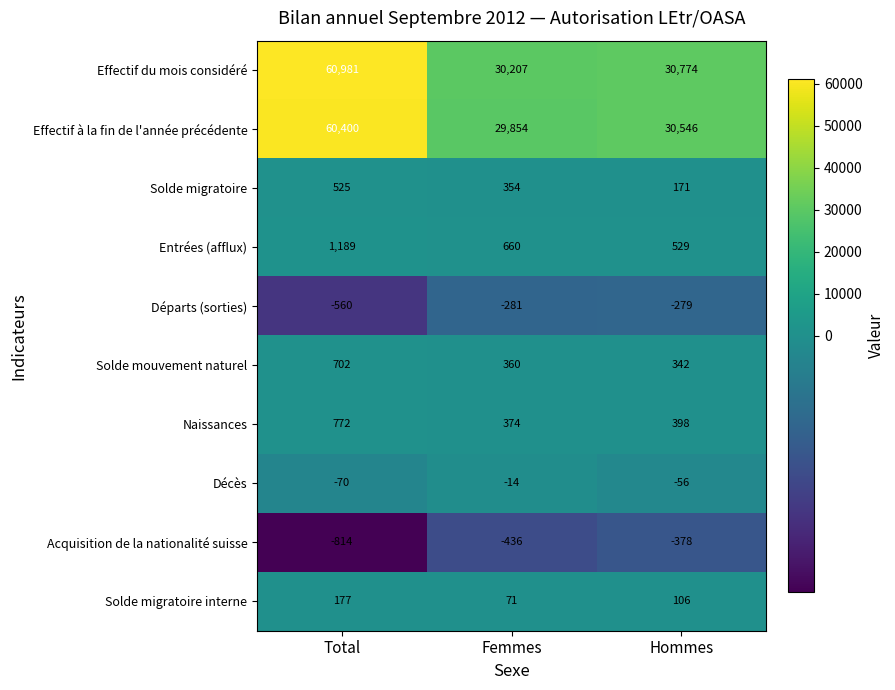

Which category has the lowest value across all series?

Total